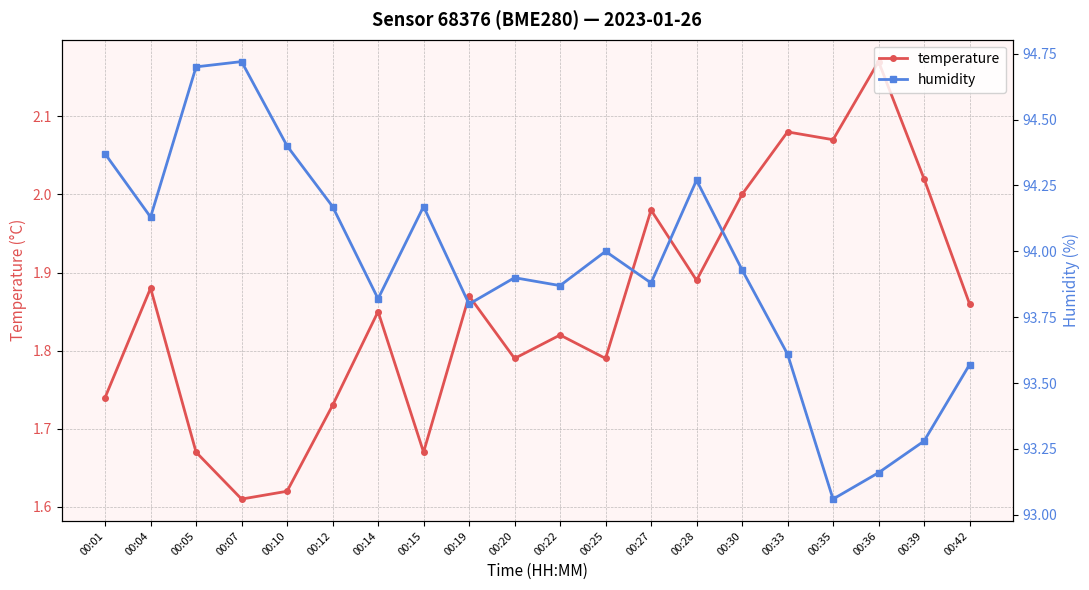

Reading left to right, list all the values displayed in this chart.

temperature: 00:01=1.7	00:04=1.9	00:05=1.7	00:07=1.6	00:10=1.6	00:12=1.7	00:14=1.9	00:15=1.7	00:19=1.9	00:20=1.8	00:22=1.8	00:25=1.8	00:27=2.0	00:28=1.9	00:30=2.0	00:33=2.1	00:35=2.1	00:36=2.2	00:39=2.0	00:42=1.9
humidity: 00:01=94.4	00:04=94.1	00:05=94.7	00:07=94.7	00:10=94.4	00:12=94.2	00:14=93.8	00:15=94.2	00:19=93.8	00:20=93.9	00:22=93.9	00:25=94.0	00:27=93.9	00:28=94.3	00:30=93.9	00:33=93.6	00:35=93.1	00:36=93.2	00:39=93.3	00:42=93.6